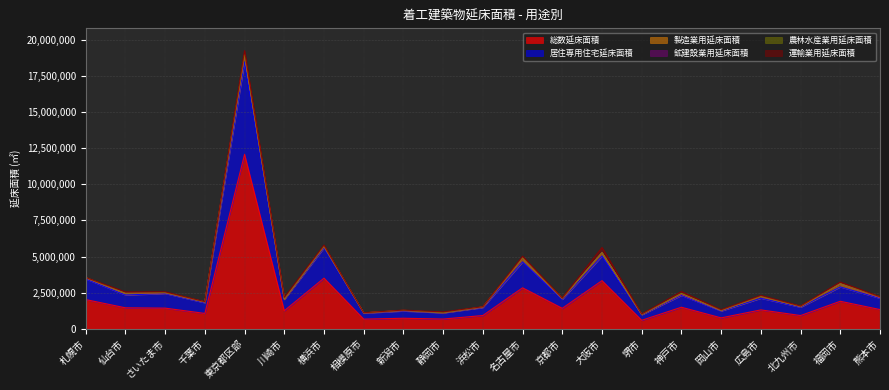

Which category has the lowest value in the 居住専用住宅延床面積 series?

堺市